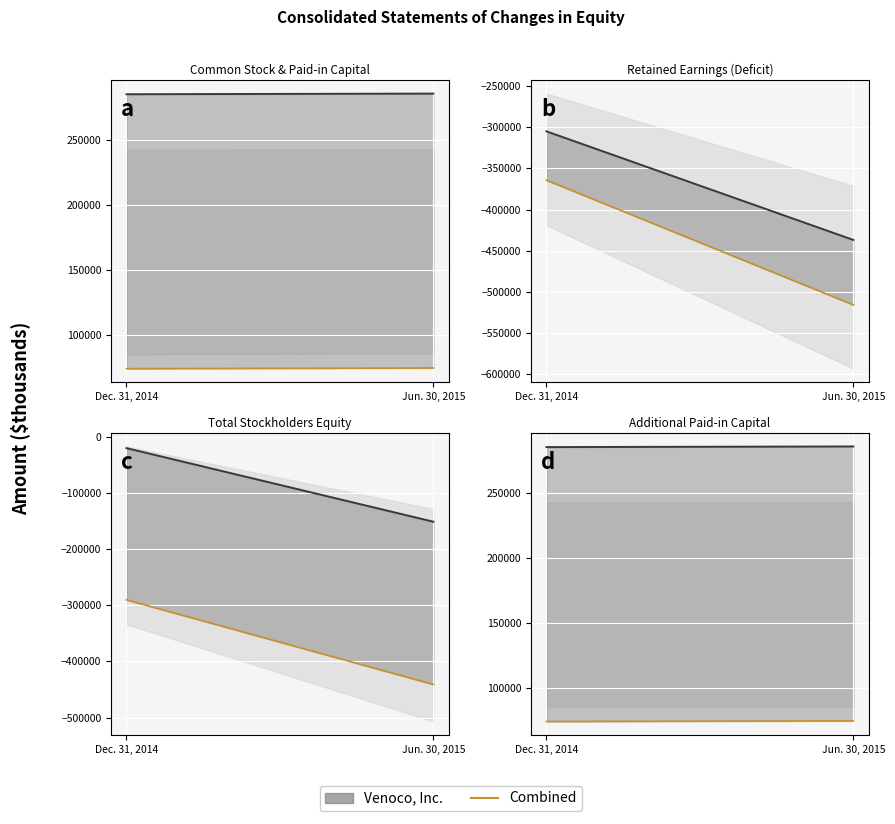

True or false: the data shows 73902 at Dec. 31, 2014.

True